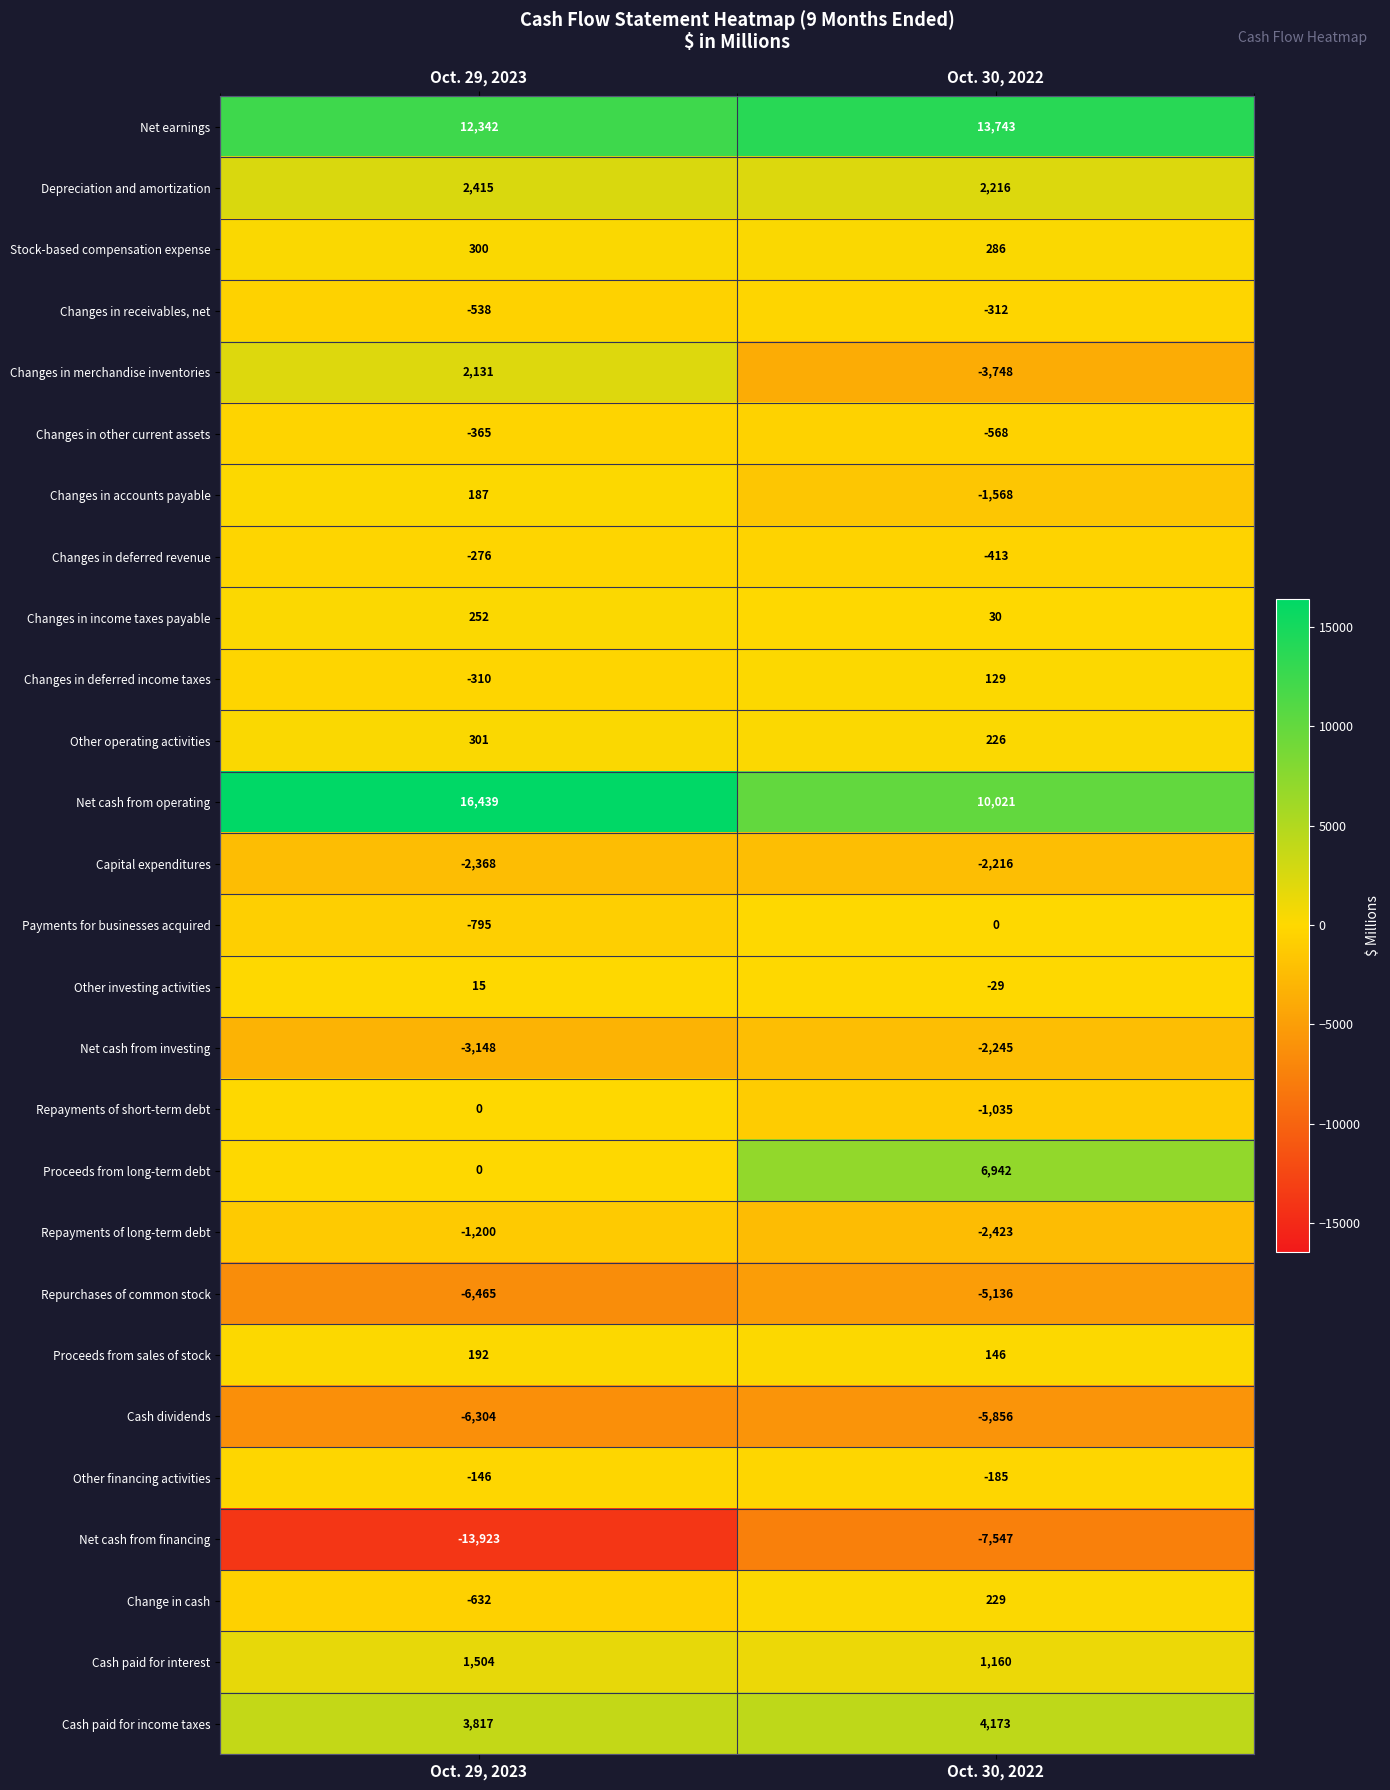

What is the average value of the Depreciation and amortization series?

2316